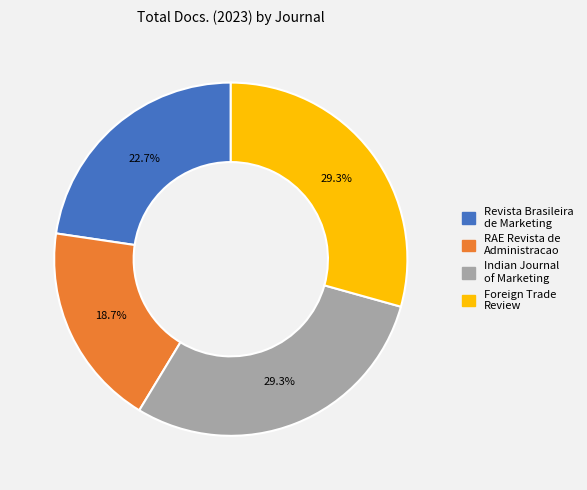

Is there a majority slice in this chart?

No